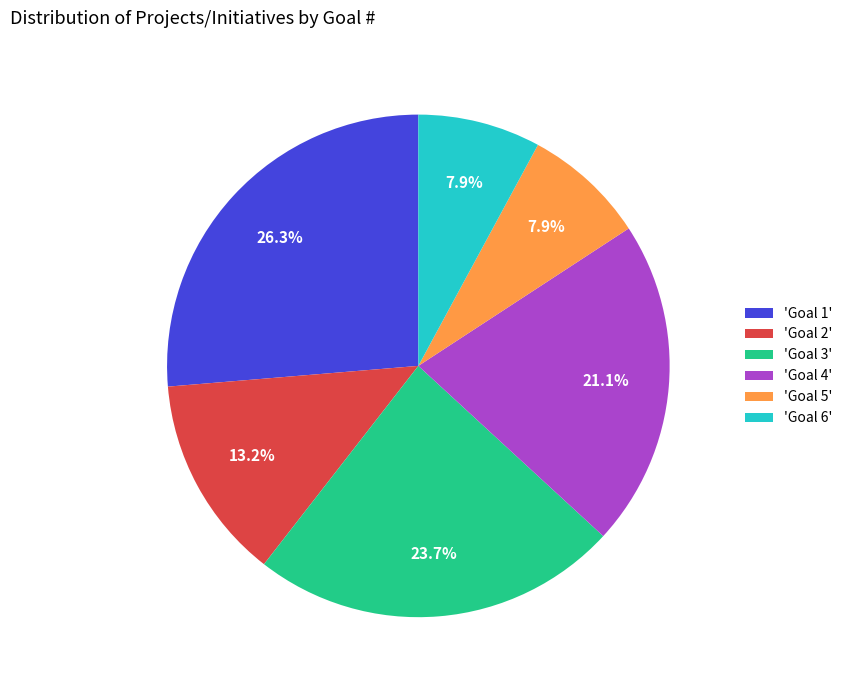

Which slice is the largest?

'Goal 1'